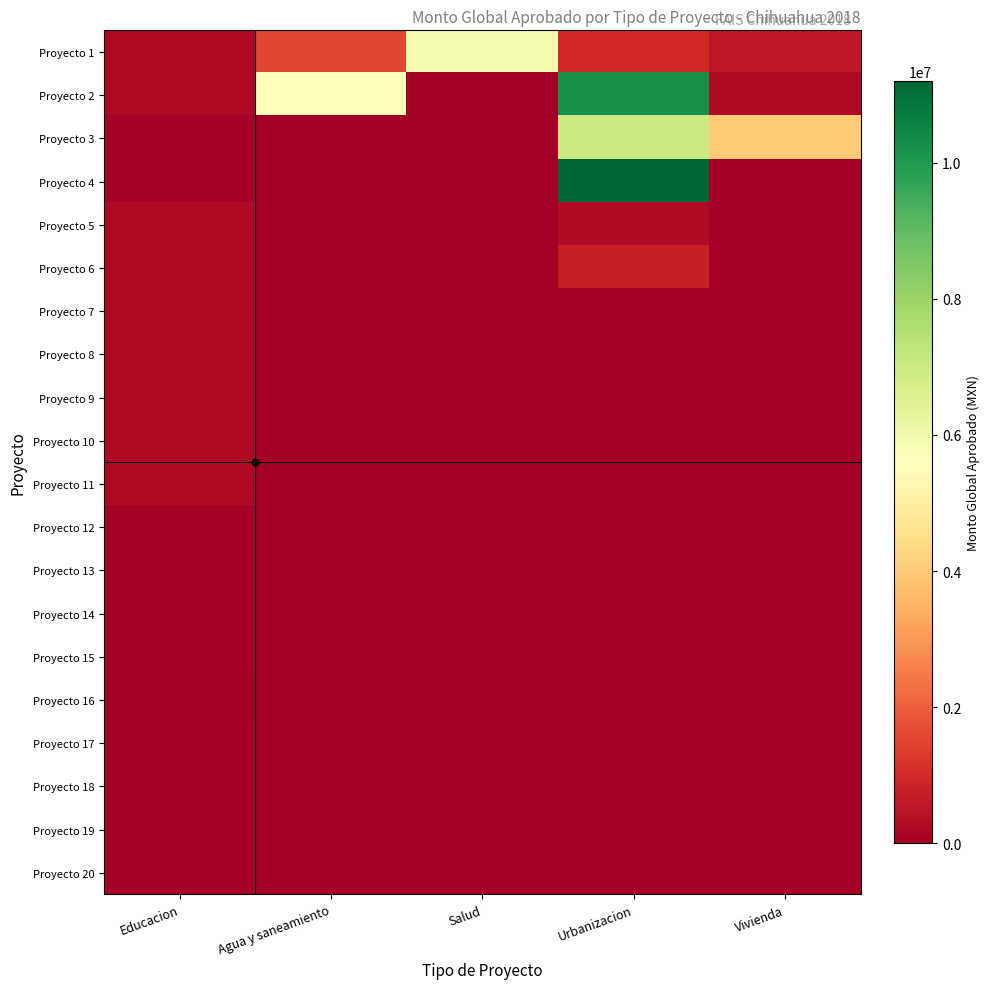

Reading left to right, list all the values displayed in this chart.

Proyecto 1: Educacion=270000.0	Agua y saneamiento=1542059.7	Salud=5871136.5	Urbanizacion=979862.0	Vivienda=611300.0
Proyecto 2: Educacion=270000.0	Agua y saneamiento=5719273.4	Salud=0.0	Urbanizacion=10190629.0	Vivienda=305650.0
Proyecto 3: Educacion=62500.0	Agua y saneamiento=0.0	Salud=0.0	Urbanizacion=7013311.7	Vivienda=4000000.0
Proyecto 4: Educacion=62500.0	Agua y saneamiento=0.0	Salud=0.0	Urbanizacion=11192795.0	Vivienda=0.0
Proyecto 5: Educacion=270000.0	Agua y saneamiento=0.0	Salud=0.0	Urbanizacion=281365.5	Vivienda=0.0
Proyecto 6: Educacion=270000.0	Agua y saneamiento=0.0	Salud=0.0	Urbanizacion=745120.8	Vivienda=0.0
Proyecto 7: Educacion=270000.0	Agua y saneamiento=0.0	Salud=0.0	Urbanizacion=0.0	Vivienda=0.0
Proyecto 8: Educacion=270000.0	Agua y saneamiento=0.0	Salud=0.0	Urbanizacion=0.0	Vivienda=0.0
Proyecto 9: Educacion=270000.0	Agua y saneamiento=0.0	Salud=0.0	Urbanizacion=0.0	Vivienda=0.0
Proyecto 10: Educacion=270000.0	Agua y saneamiento=0.0	Salud=0.0	Urbanizacion=0.0	Vivienda=0.0
Proyecto 11: Educacion=270000.0	Agua y saneamiento=0.0	Salud=0.0	Urbanizacion=0.0	Vivienda=0.0
Proyecto 12: Educacion=50702.0	Agua y saneamiento=0.0	Salud=0.0	Urbanizacion=0.0	Vivienda=0.0
Proyecto 13: Educacion=49773.0	Agua y saneamiento=0.0	Salud=0.0	Urbanizacion=0.0	Vivienda=0.0
Proyecto 14: Educacion=51632.0	Agua y saneamiento=0.0	Salud=0.0	Urbanizacion=0.0	Vivienda=0.0
Proyecto 15: Educacion=60325.0	Agua y saneamiento=0.0	Salud=0.0	Urbanizacion=0.0	Vivienda=0.0
Proyecto 16: Educacion=28240.0	Agua y saneamiento=0.0	Salud=0.0	Urbanizacion=0.0	Vivienda=0.0
Proyecto 17: Educacion=50496.0	Agua y saneamiento=0.0	Salud=0.0	Urbanizacion=0.0	Vivienda=0.0
Proyecto 18: Educacion=61254.0	Agua y saneamiento=0.0	Salud=0.0	Urbanizacion=0.0	Vivienda=0.0
Proyecto 19: Educacion=50083.0	Agua y saneamiento=0.0	Salud=0.0	Urbanizacion=0.0	Vivienda=0.0
Proyecto 20: Educacion=50806.0	Agua y saneamiento=0.0	Salud=0.0	Urbanizacion=0.0	Vivienda=0.0